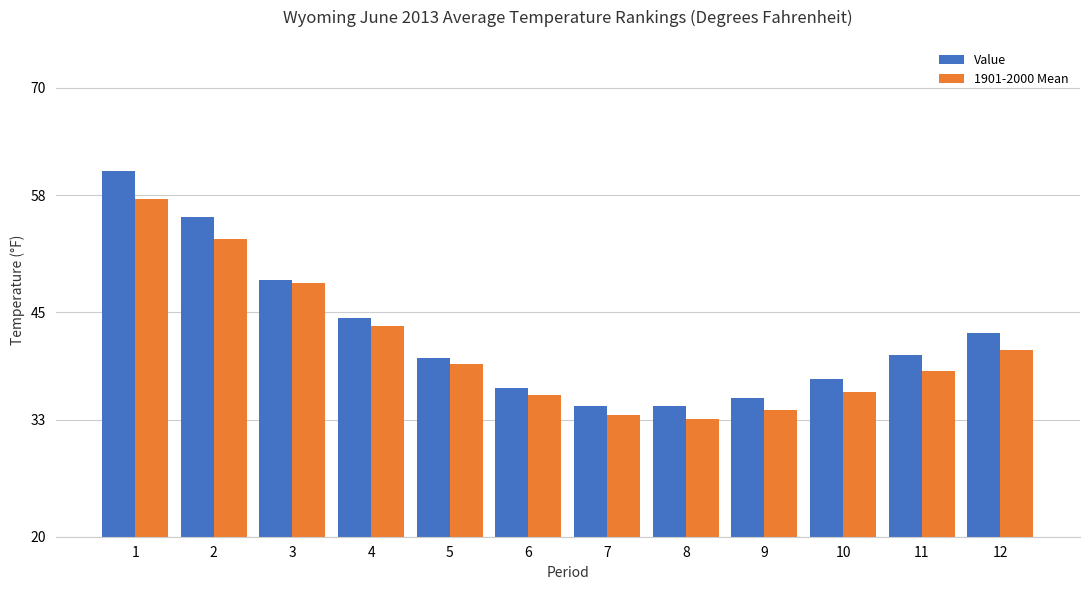

What is the approximate value of Value at 5?

39.9